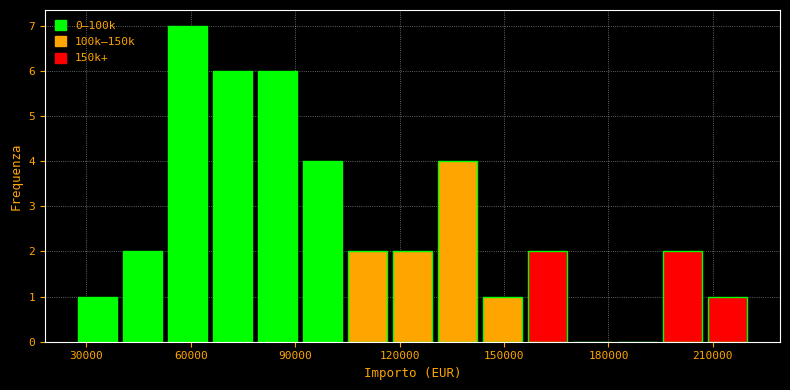

Around what value on the x-axis is the tallest bar? Give the approximate position of its centre, as read against the axis.

60000